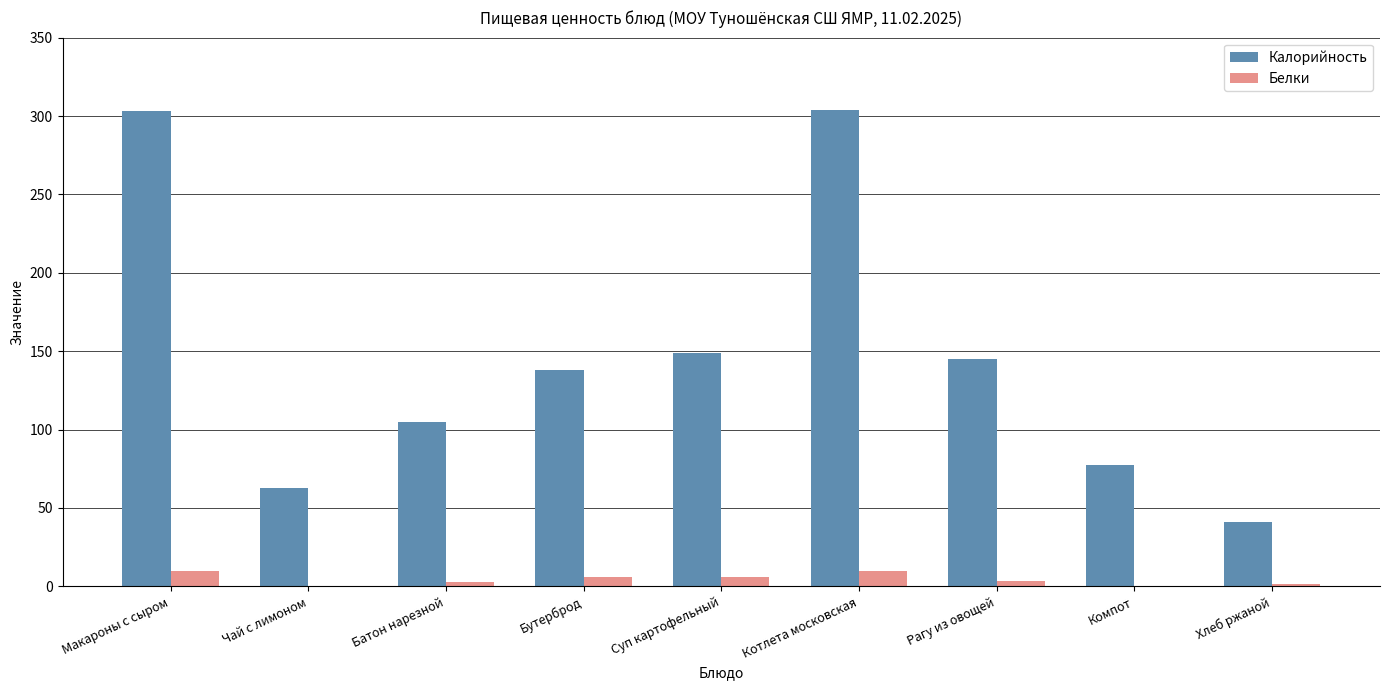

Read the Белки value at Батон нарезной.

3.0